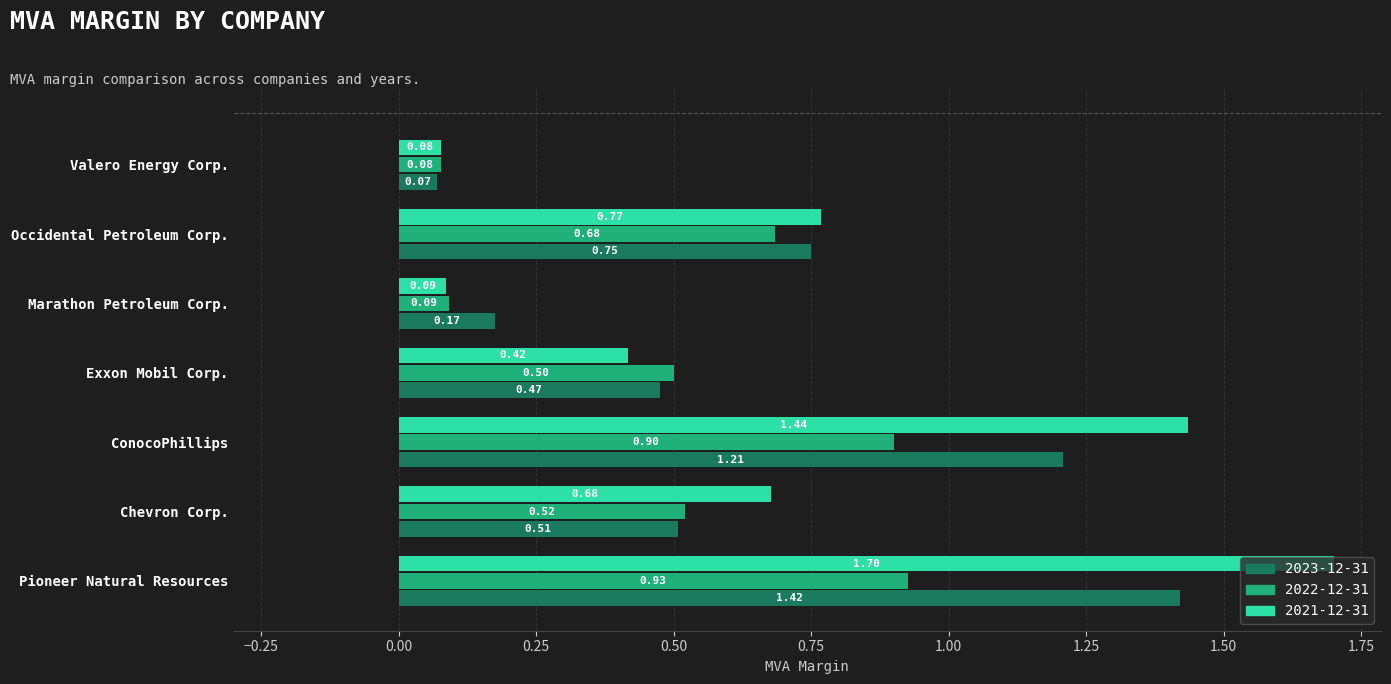

Which series has the widest spread of values?

2021-12-31